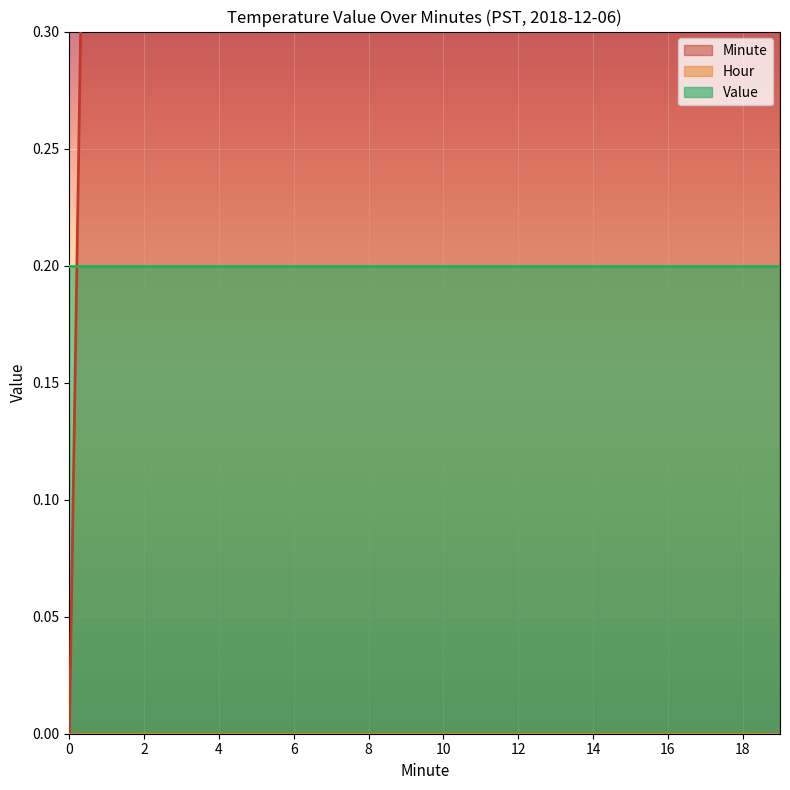

What is the total value across all series at 9?

9.2